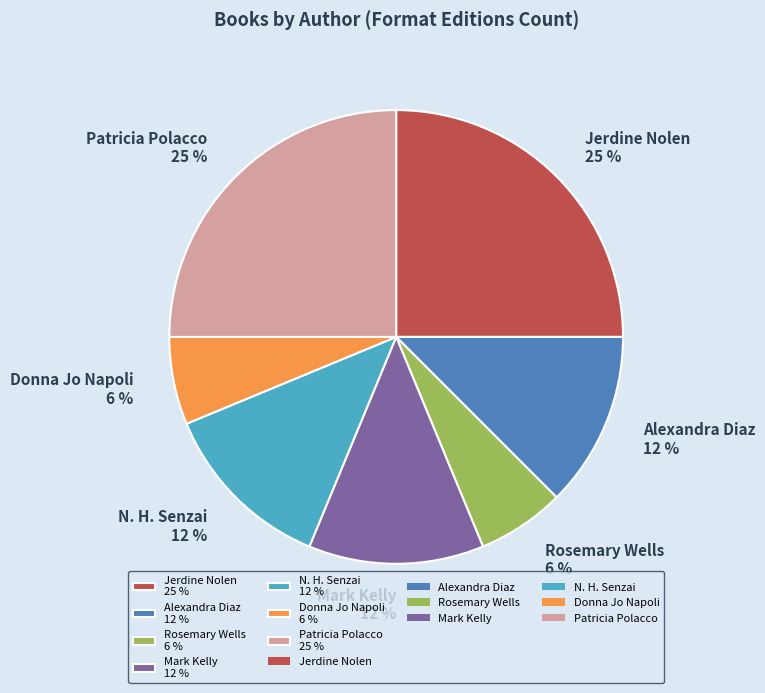

How many slices are in this pie chart?

7